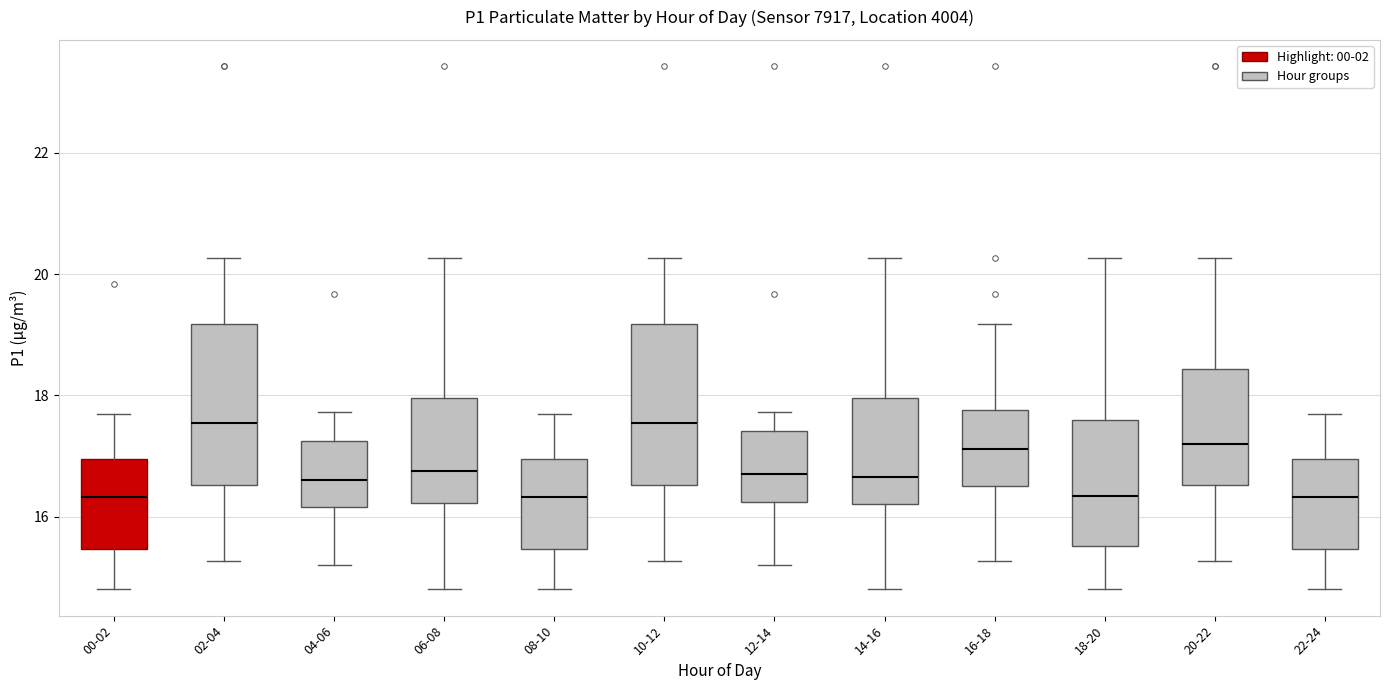

Reading left to right, transcribe this box plot: for each box, give where its median line is, the range the box spans, and where its two whiskers end, as read against the y-axis. The values are not printed on the chart, so give them approximately, as read against the axis.

00-02: median 16.4, box 15.4 to 17.0, whiskers 14.8 to 17.8
02-04: median 17.6, box 16.6 to 19.2, whiskers 15.2 to 20.2
04-06: median 16.6, box 16.2 to 17.2, whiskers 15.2 to 17.8
06-08: median 16.8, box 16.2 to 18.0, whiskers 14.8 to 20.2
08-10: median 16.4, box 15.4 to 17.0, whiskers 14.8 to 17.8
10-12: median 17.6, box 16.6 to 19.2, whiskers 15.2 to 20.2
12-14: median 16.8, box 16.2 to 17.4, whiskers 15.2 to 17.8
14-16: median 16.6, box 16.2 to 18.0, whiskers 14.8 to 20.2
16-18: median 17.2, box 16.6 to 17.8, whiskers 15.2 to 19.2
18-20: median 16.4, box 15.6 to 17.6, whiskers 14.8 to 20.2
20-22: median 17.2, box 16.6 to 18.4, whiskers 15.2 to 20.2
22-24: median 16.4, box 15.4 to 17.0, whiskers 14.8 to 17.8